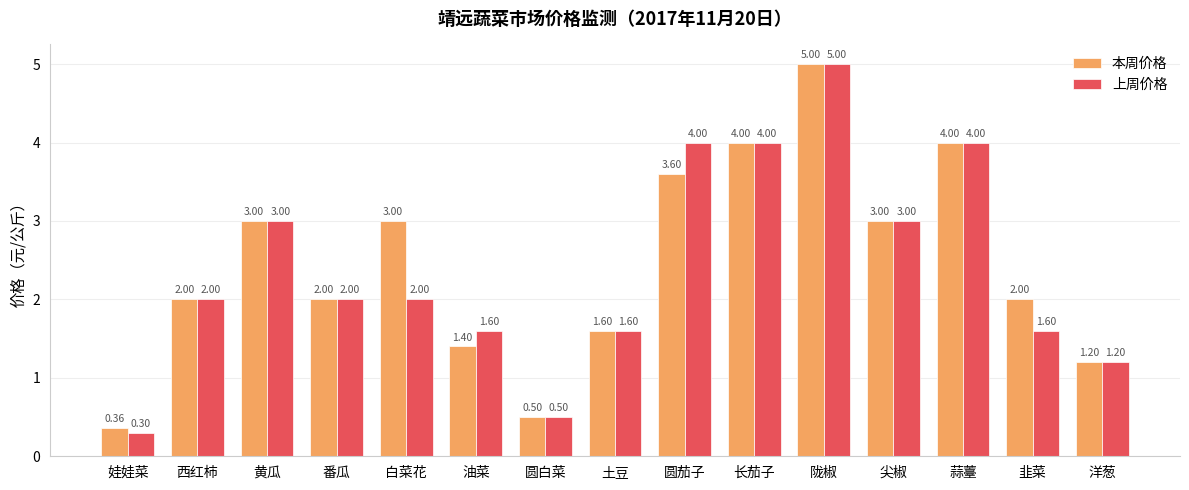

What is the difference between the second highest and second lowest values in the 上周价格 series?

3.5